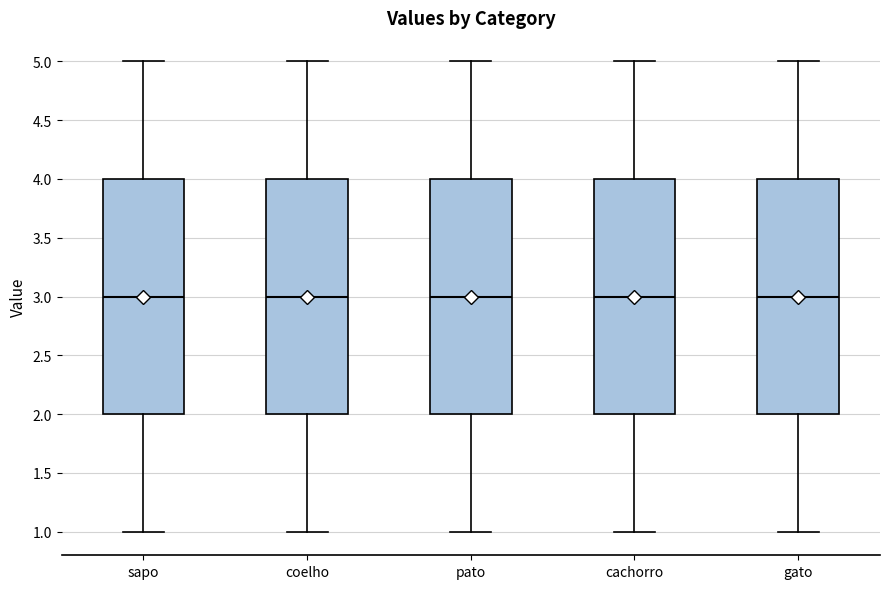

Where does the lower whisker of the box for coelho end on the y-axis? The values are not printed on the chart, so give them approximately, as read against the axis.

1